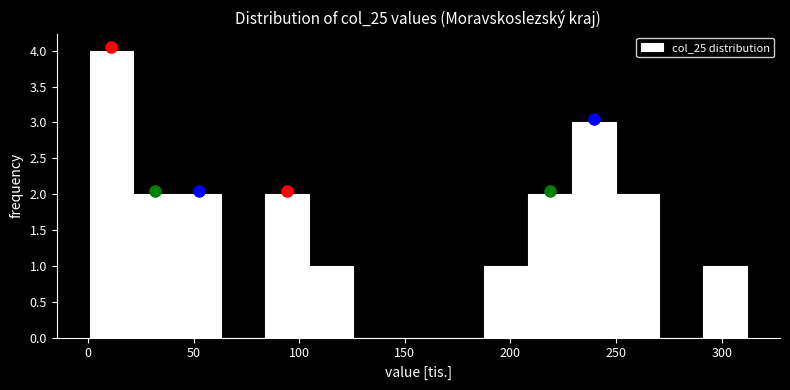

Reading left to right, list every bar in this chart as the range it spans on the x-axis followed by its height. Neither the bar edges nor the heights are printed on the chart, so give them approximately, as read against the axes.

0 to 20: 4
20 to 40: 2
40 to 65: 2
65 to 85: 0
85 to 105: 2
105 to 125: 1
125 to 145: 0
145 to 165: 0
165 to 190: 0
190 to 210: 1
210 to 230: 2
230 to 250: 3
250 to 270: 2
270 to 290: 0
290 to 310: 1